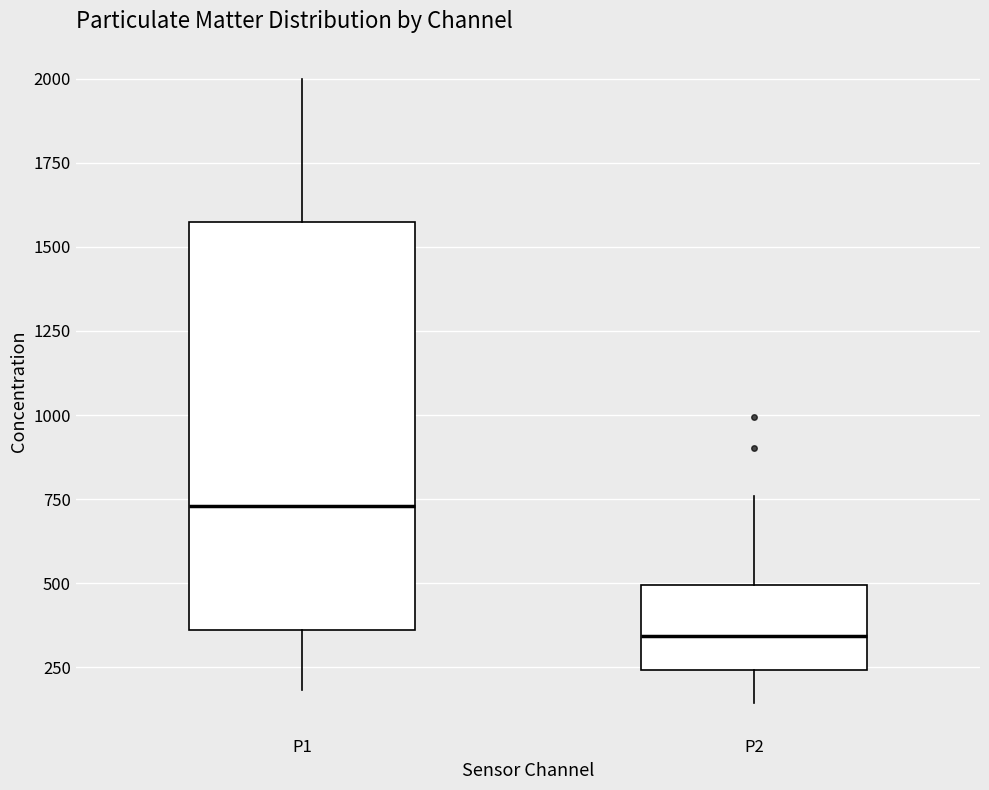

Which box has the lowest median line?

P2